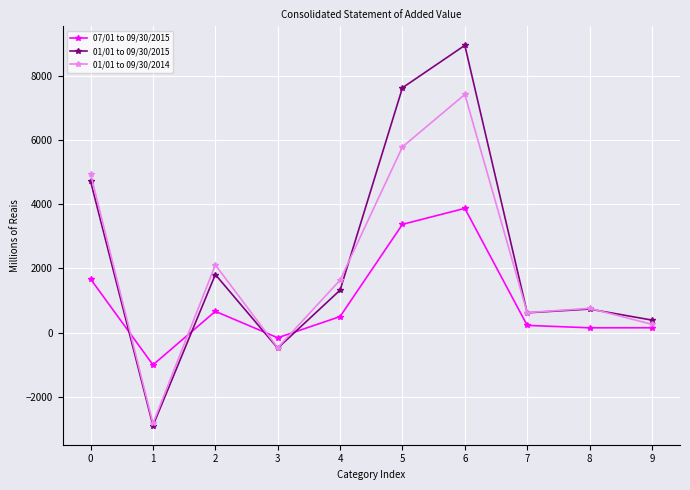

How many categories are shown in the chart?

10